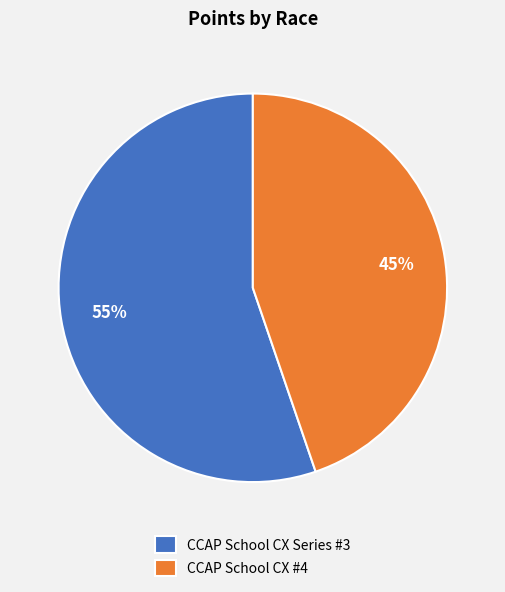

True or false: CCAP School CX #4 accounts for 45% of the total.

True